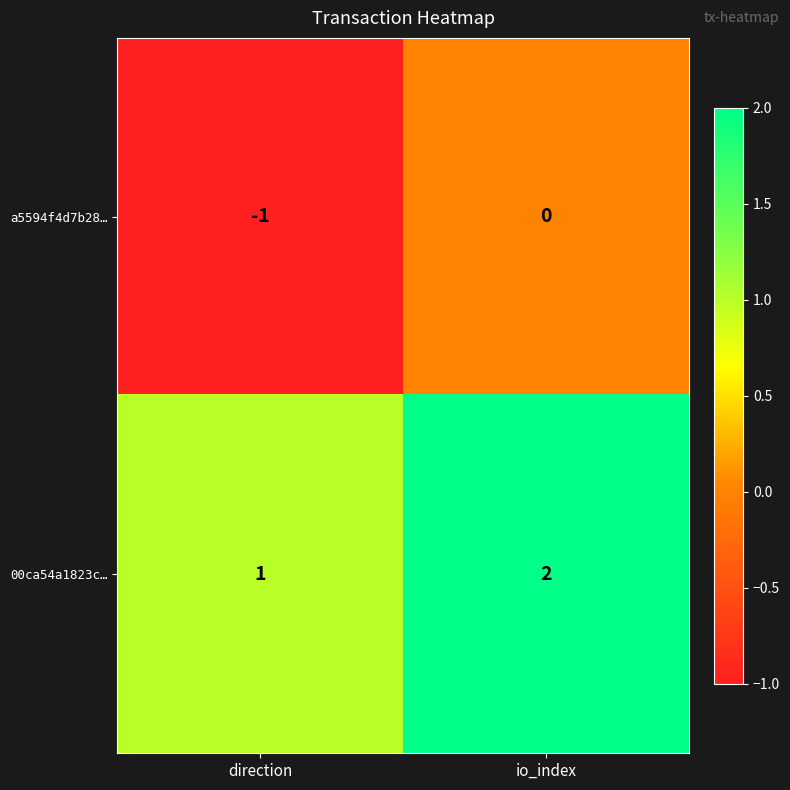

Which category has the highest value in the a5594f4d7b28… series?

io_index